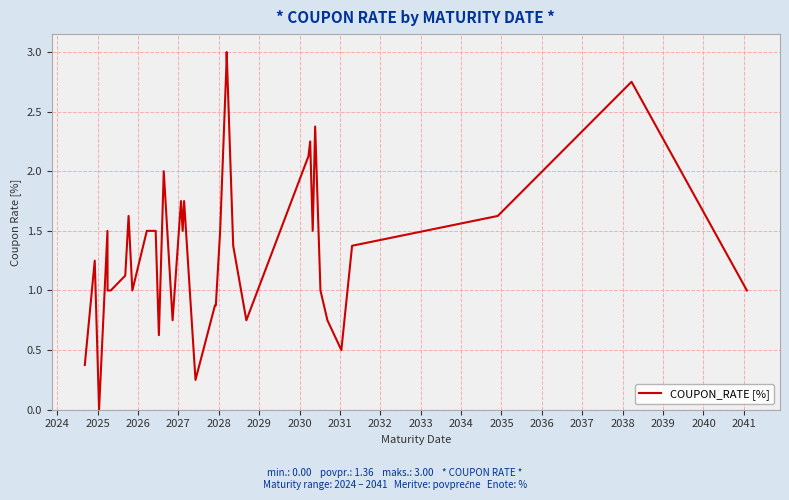

Count the number of categories in the chart.

36